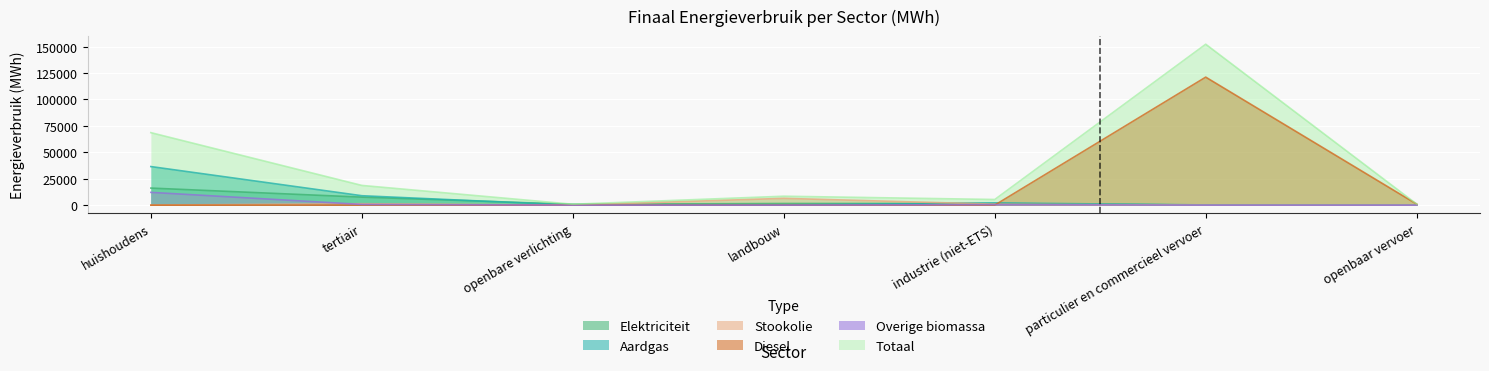

At which category does the chart reach its minimum across all series?

openbaar vervoer